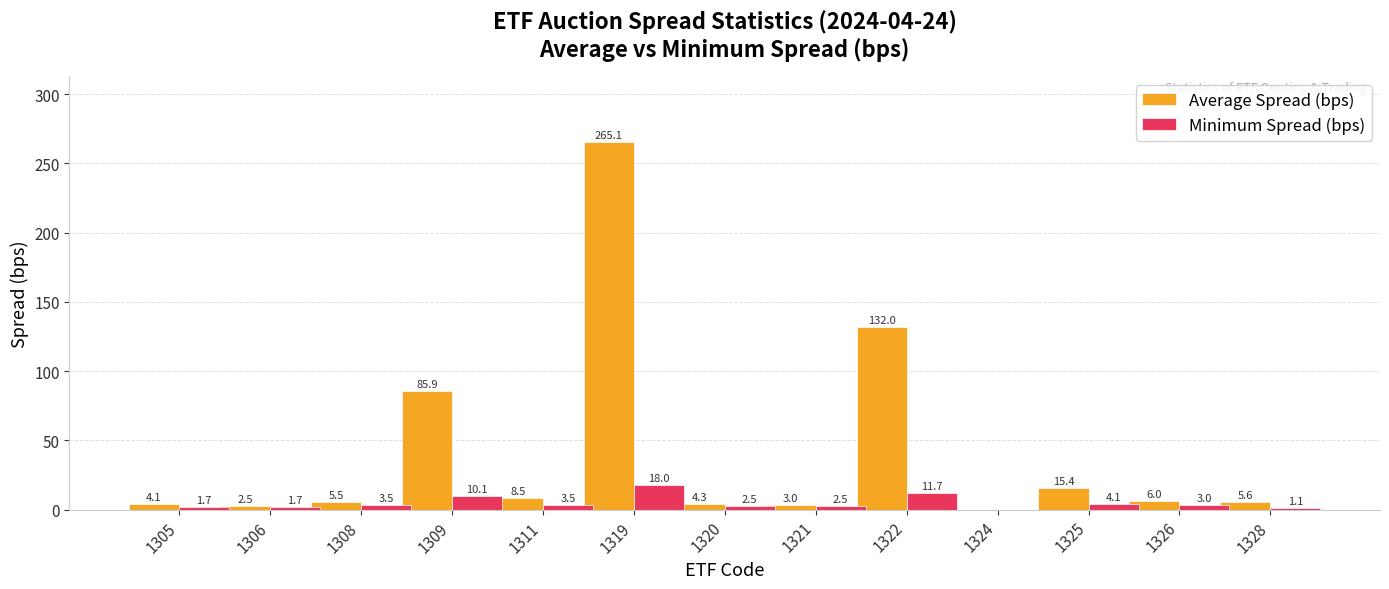

What is the total value across all series at 1321?

5.5